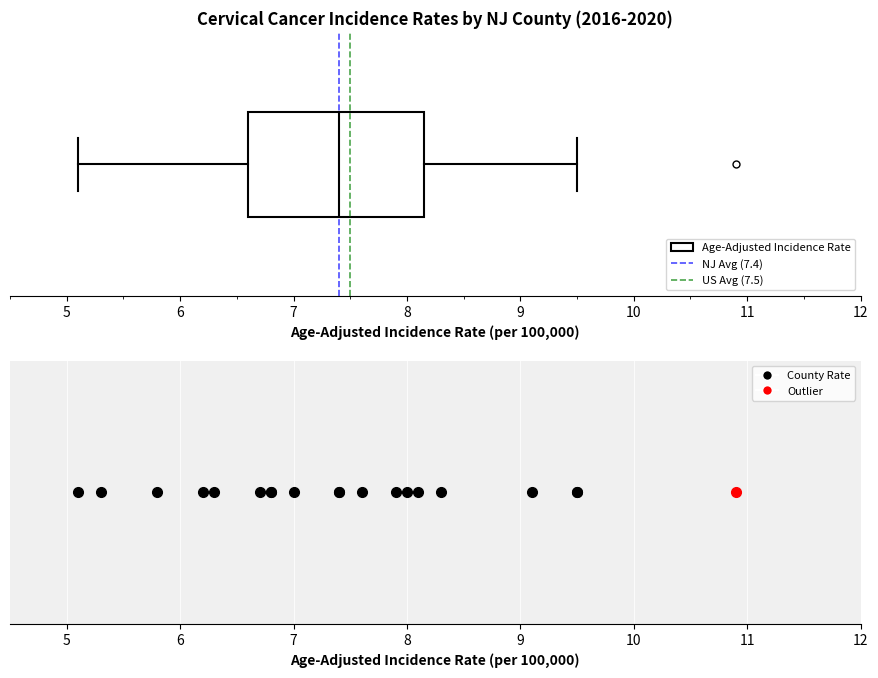

Transcribe this box plot: give where the median line is, the range the box spans, and where the two whiskers end, as read against the x-axis. The values are not printed on the chart, so give them approximately, as read against the axis.

median 7.4, box 6.6 to 8.2, whiskers 5.1 to 9.5